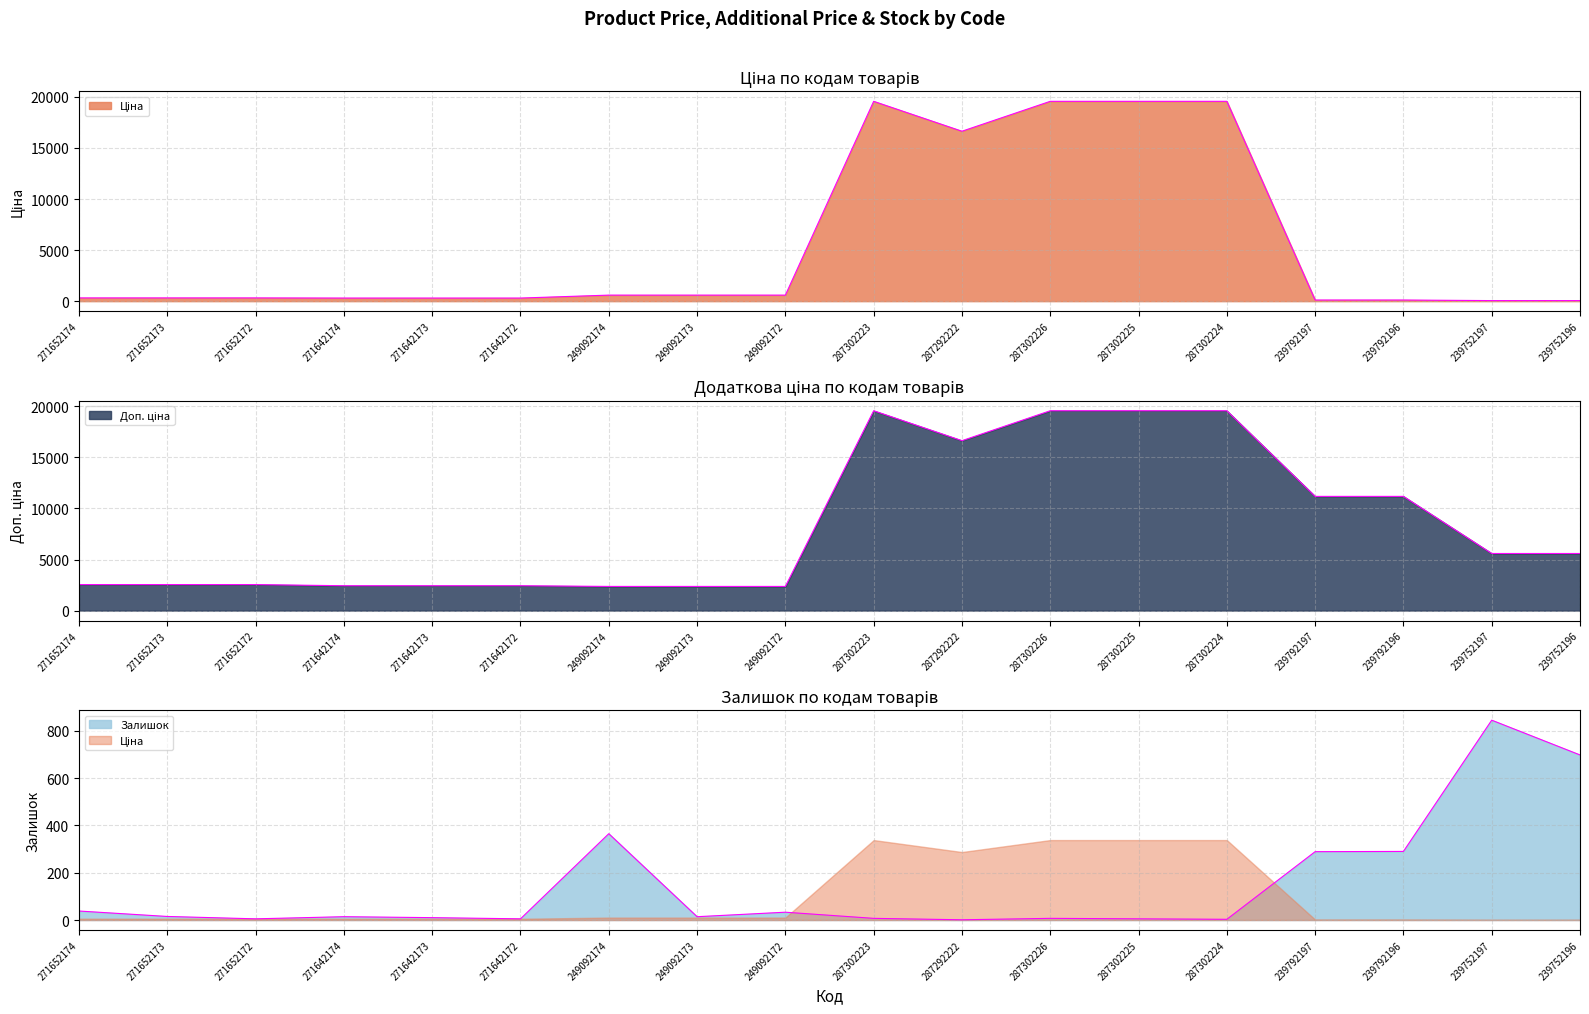

Does the chart have visible grid lines?

Yes